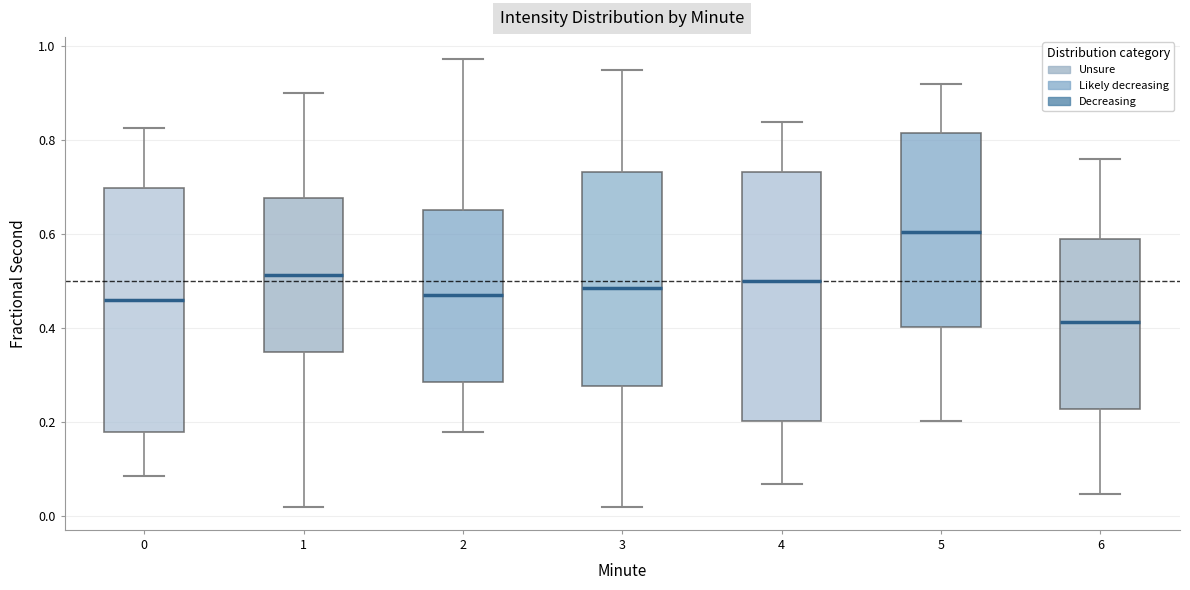

Reading left to right, transcribe this box plot: for each box, give where its median line is, the range the box spans, and where its two whiskers end, as read against the y-axis. The values are not printed on the chart, so give them approximately, as read against the axis.

0: median 0.46, box 0.18 to 0.70, whiskers 0.08 to 0.82
1: median 0.52, box 0.34 to 0.68, whiskers 0.02 to 0.90
2: median 0.46, box 0.28 to 0.66, whiskers 0.18 to 0.98
3: median 0.48, box 0.28 to 0.74, whiskers 0.02 to 0.94
4: median 0.50, box 0.20 to 0.74, whiskers 0.06 to 0.84
5: median 0.60, box 0.40 to 0.82, whiskers 0.20 to 0.92
6: median 0.42, box 0.22 to 0.58, whiskers 0.04 to 0.76